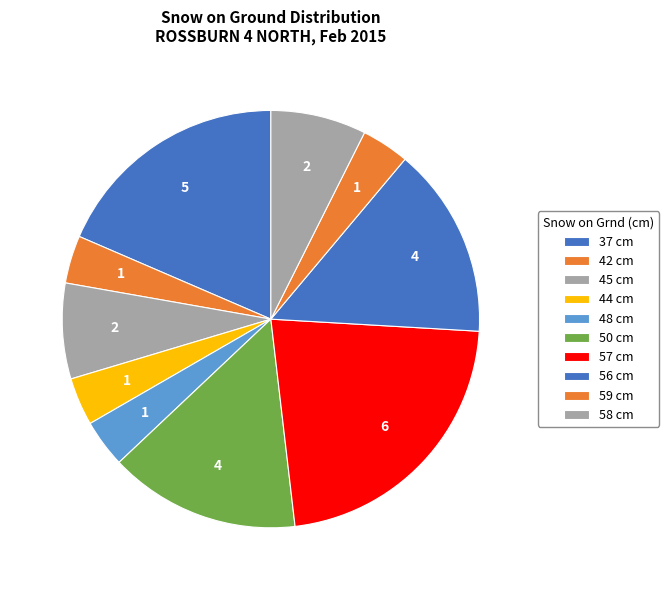

How many segments does this pie chart have?

10